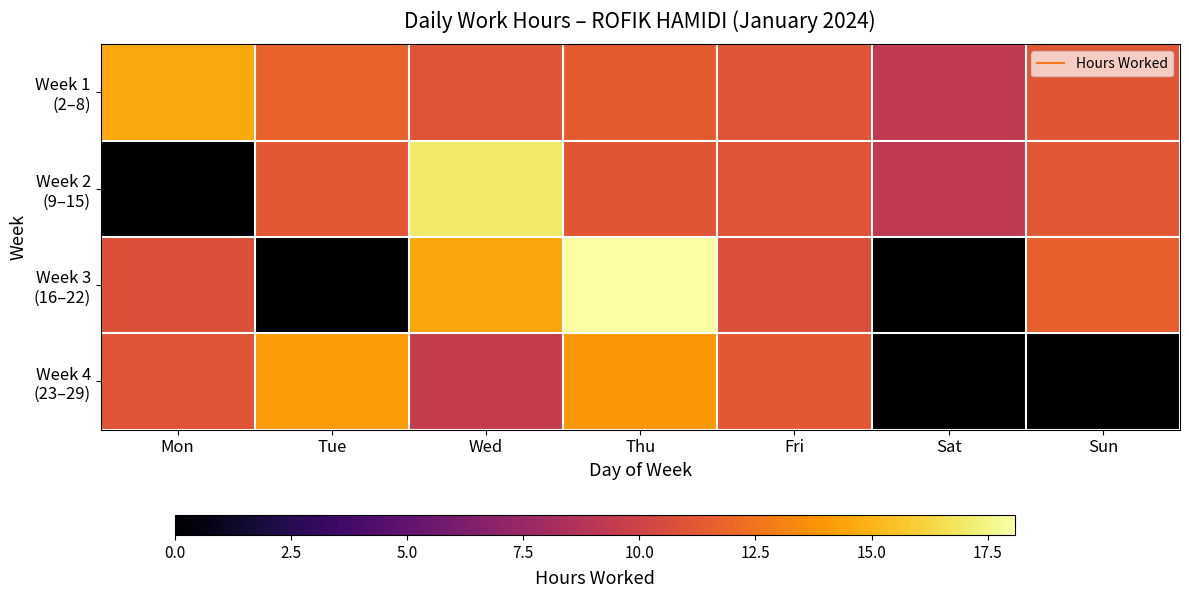

Which series has the widest spread of values?

Week 3 (16–22)